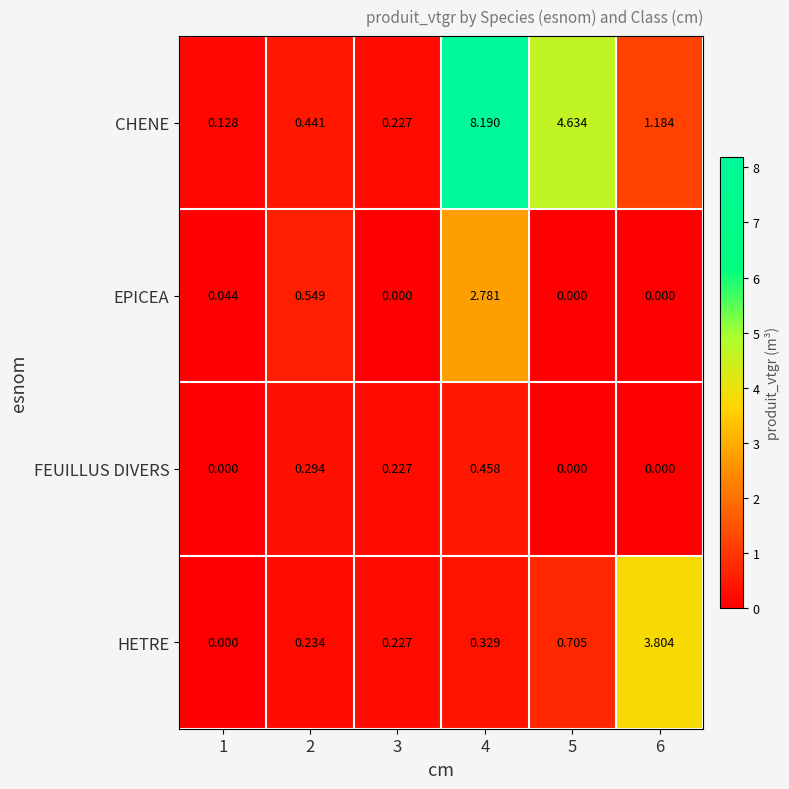

Rank the series by their maximum value, from lowest to highest.

FEUILLUS DIVERS, EPICEA, HETRE, CHENE